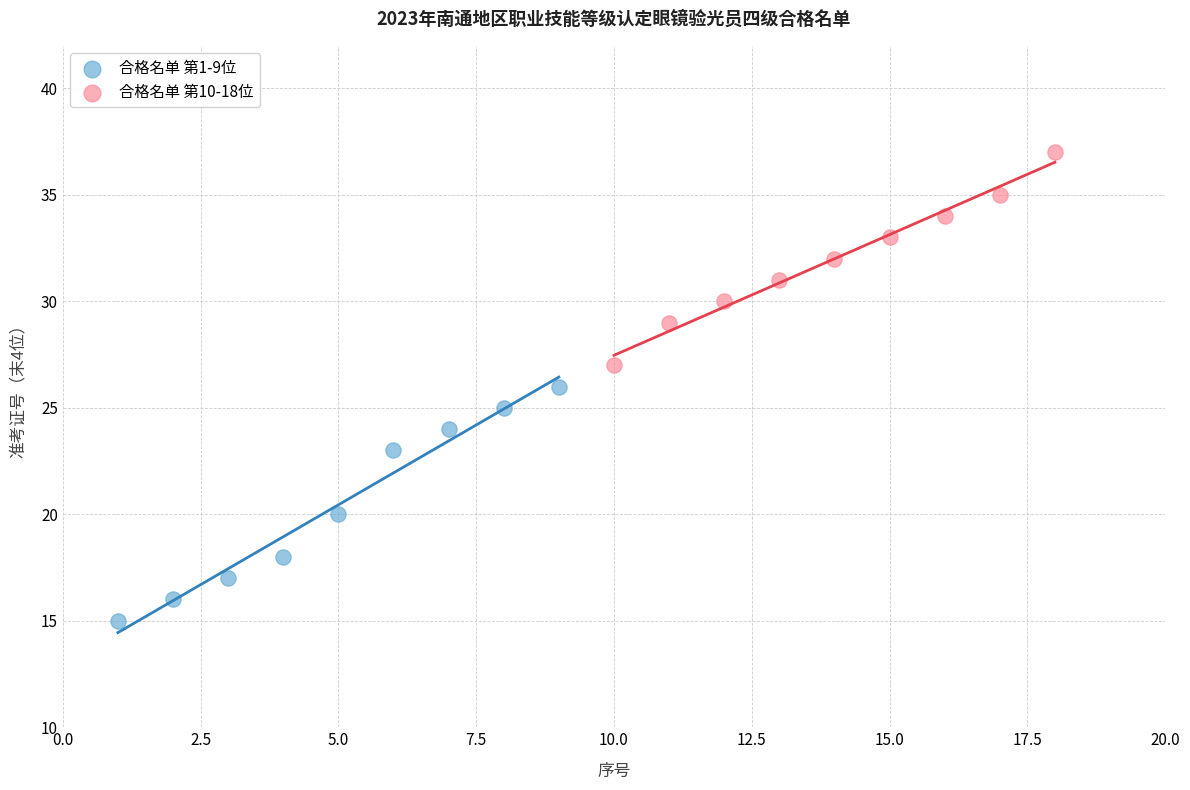

Which series contains the lowest Y value?

合格名单 第1-9位